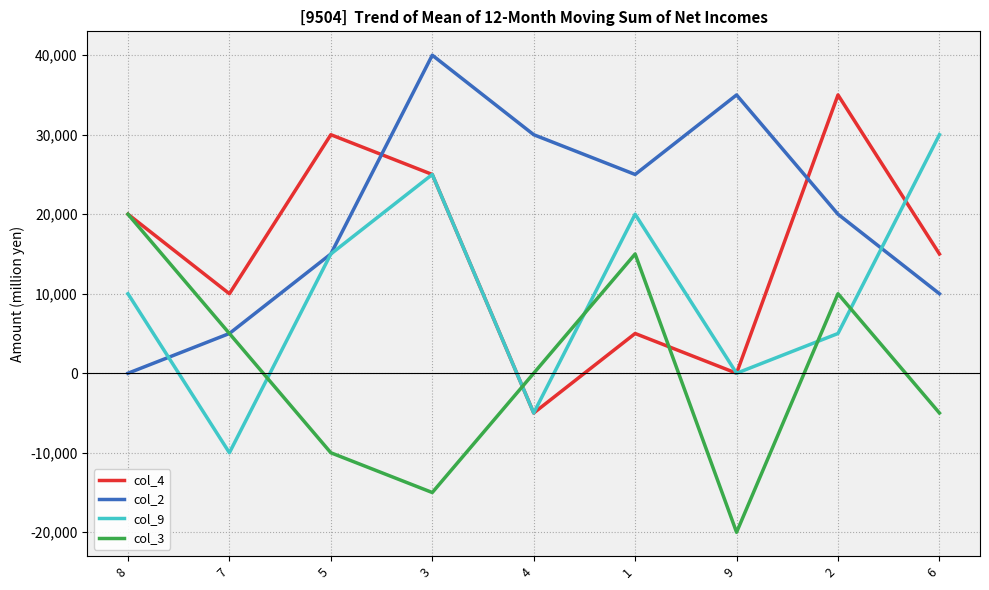

What is the highest value of the col_2 series?

40000